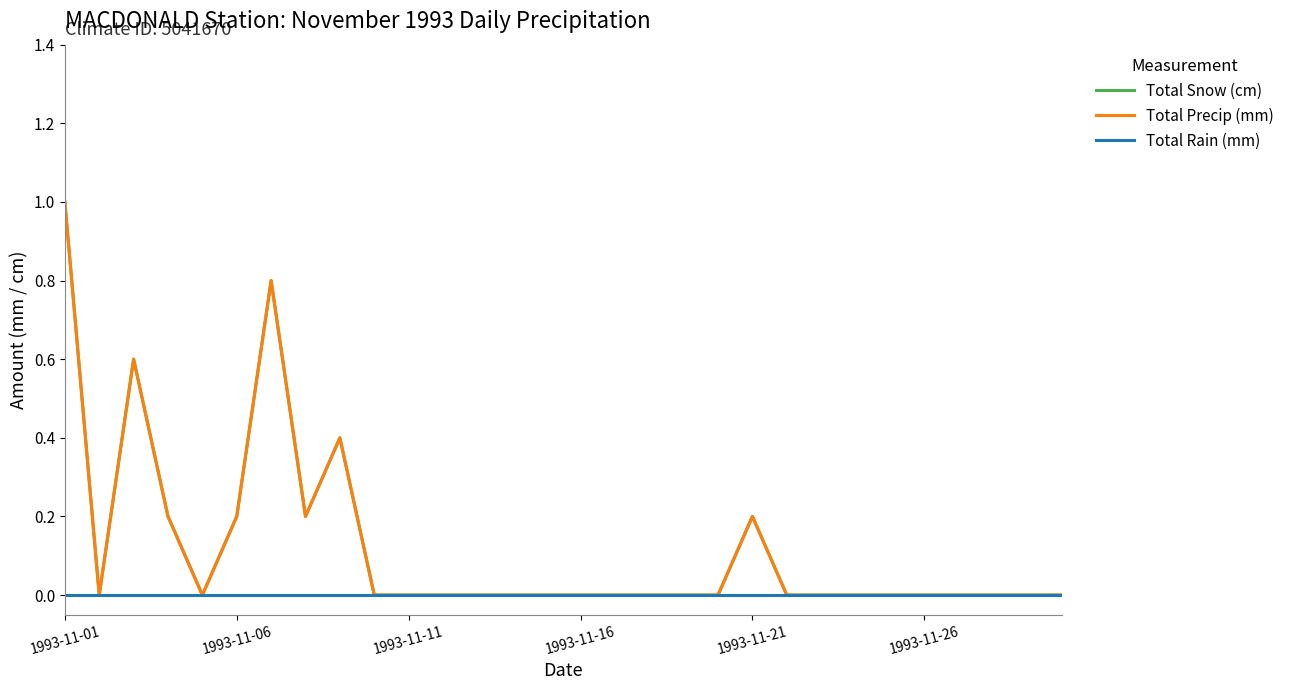

True or false: Total Snow (cm) and Total Precip (mm) cross at least once.

False